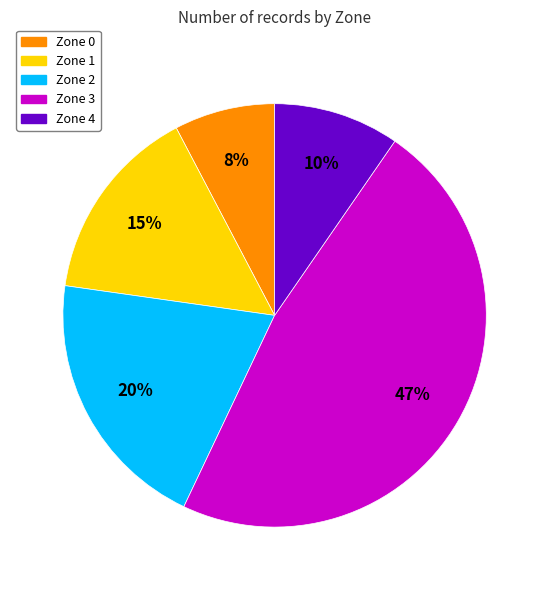

Combined, do Zone 4 and Zone 3 account for over 50%?

Yes